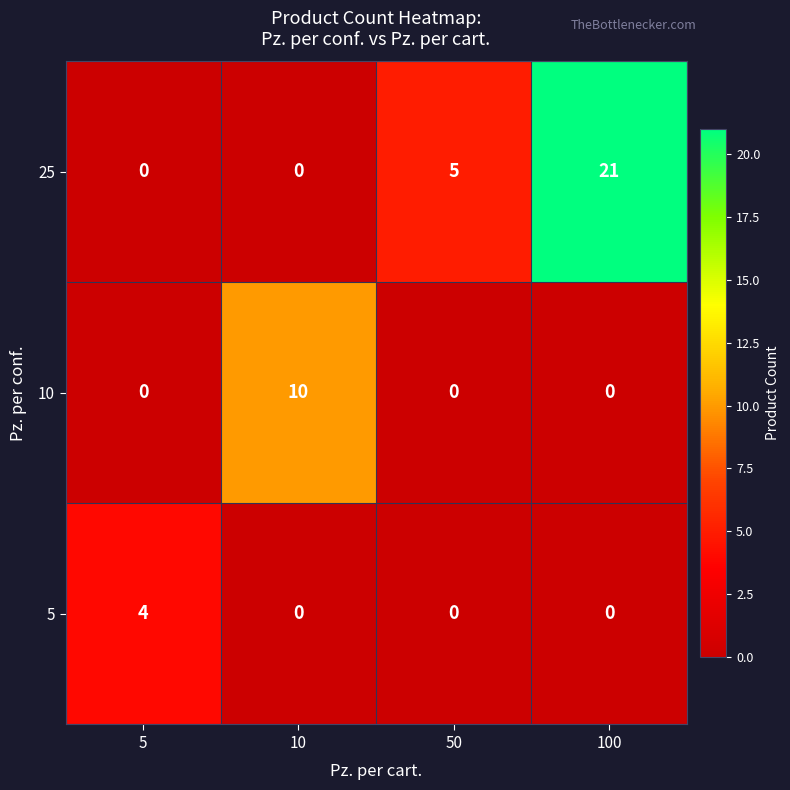

The 5 series shows -2 at 100. True or false?

False